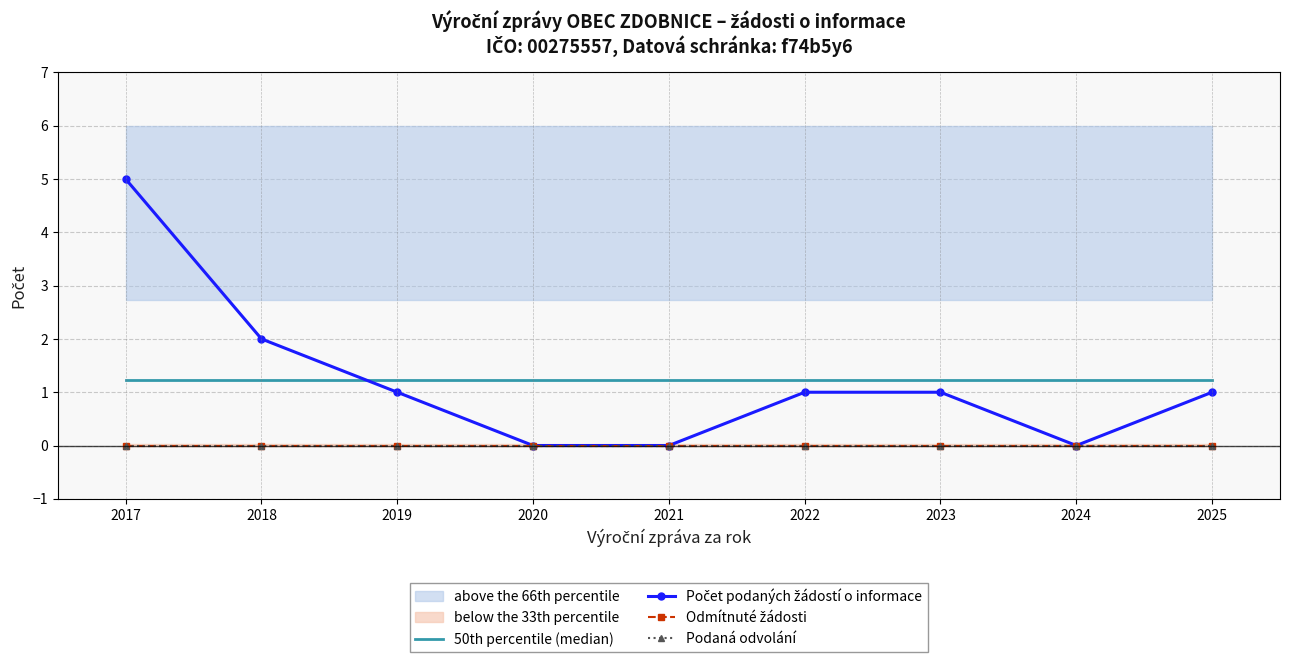

What is the spread (max minus min) of values at 2023?

1.2